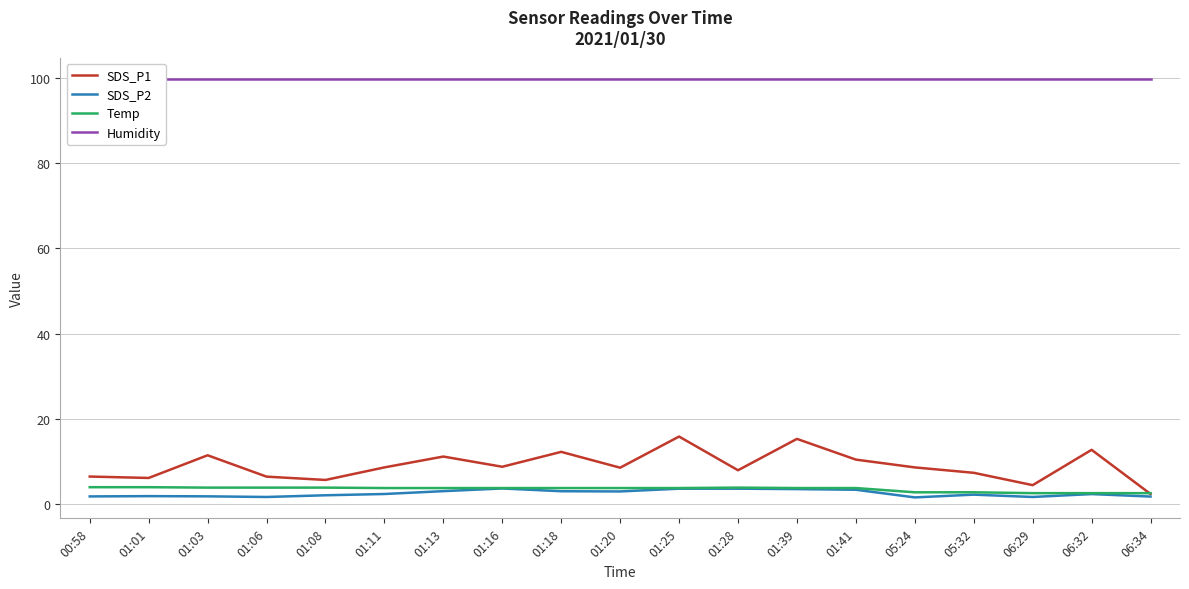

What is the minimum value shown in the chart?

1.5